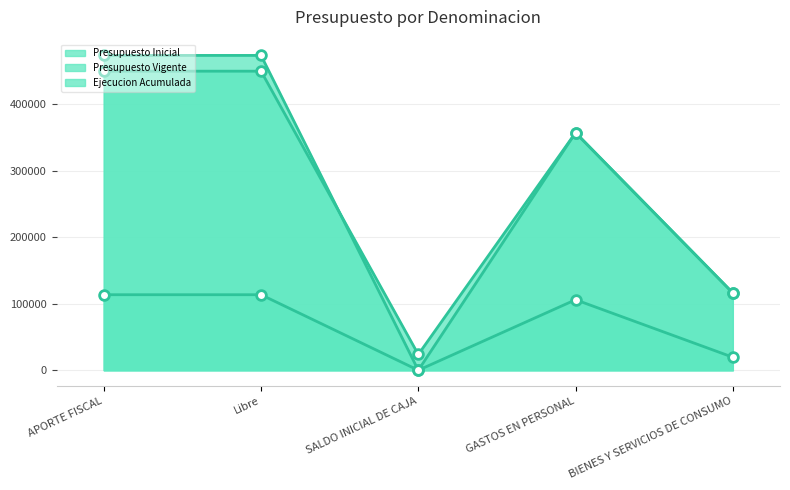

At BIENES Y SERVICIOS DE CONSUMO, list the series in order from smallest to largest.

Ejecucion Acumulada, Presupuesto Inicial, Presupuesto Vigente